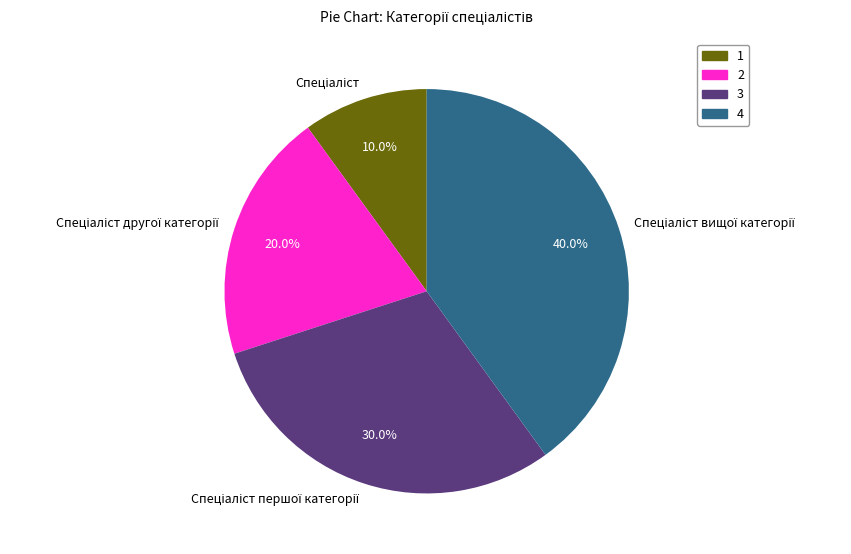

Does any single category account for the majority?

No